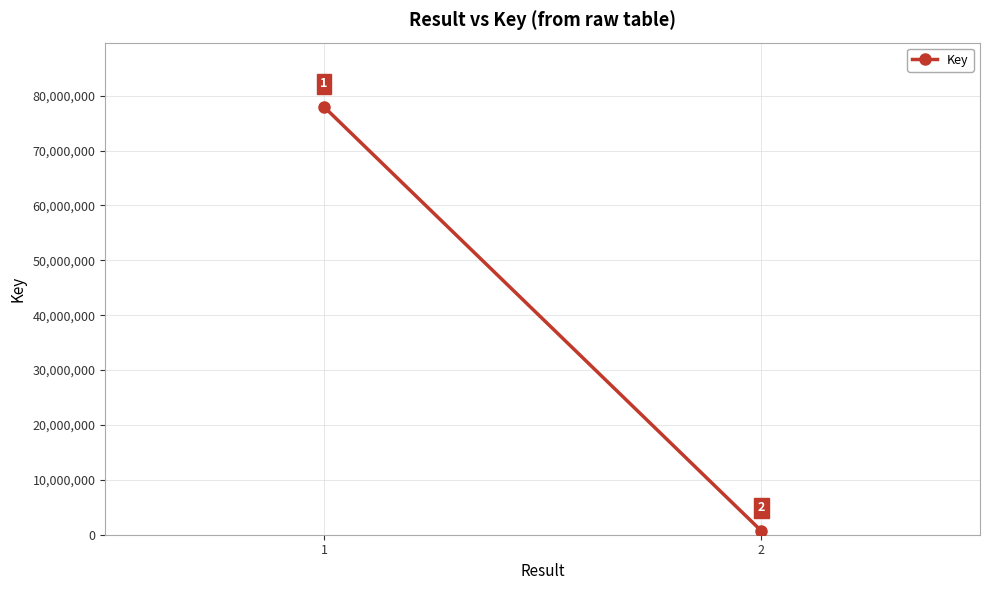

What is the smallest value displayed?

697512